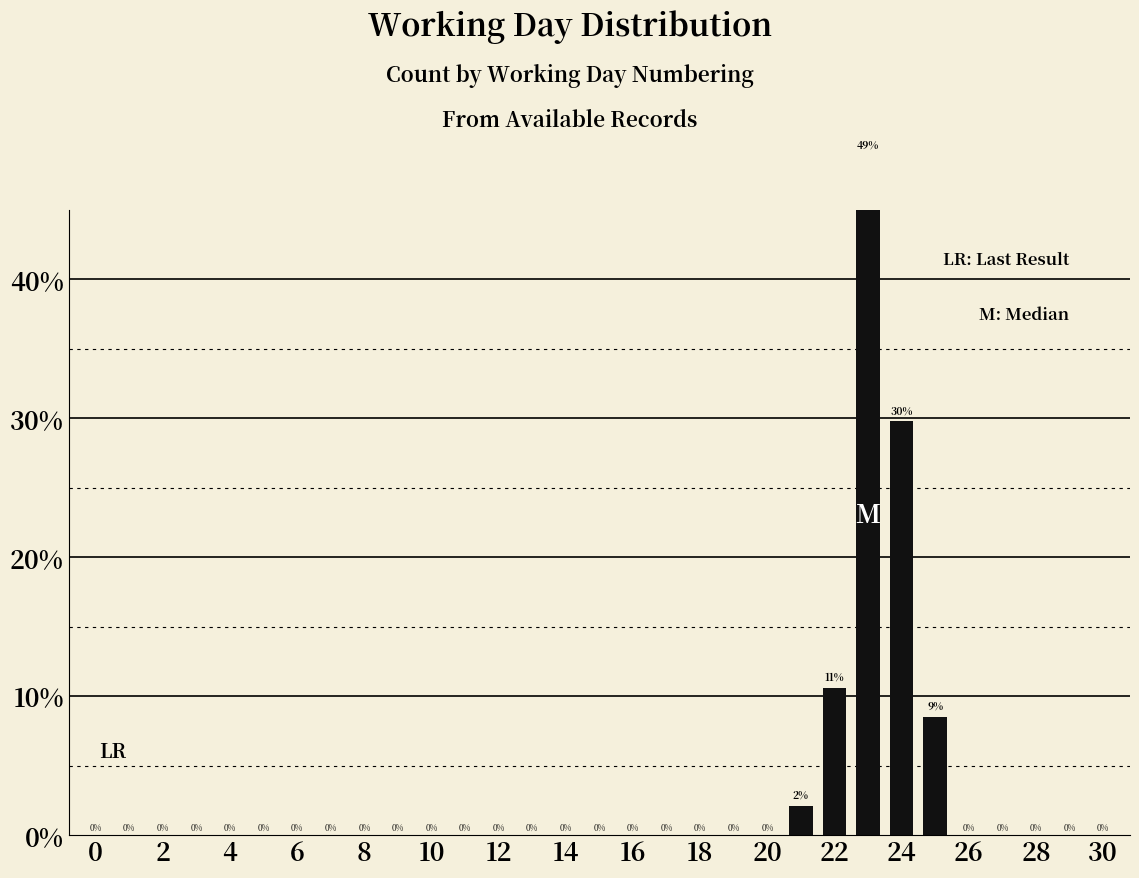

True or false: the data shows 1.3 at 21.

False